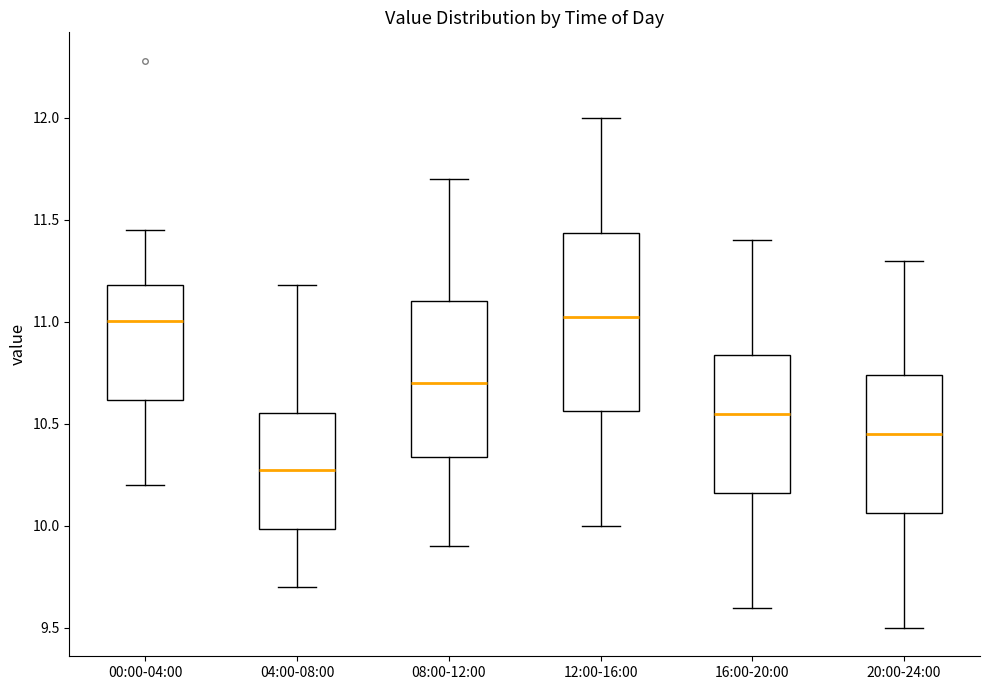

Where does the upper whisker of the box for 12:00-16:00 end on the y-axis? The values are not printed on the chart, so give them approximately, as read against the axis.

12.00